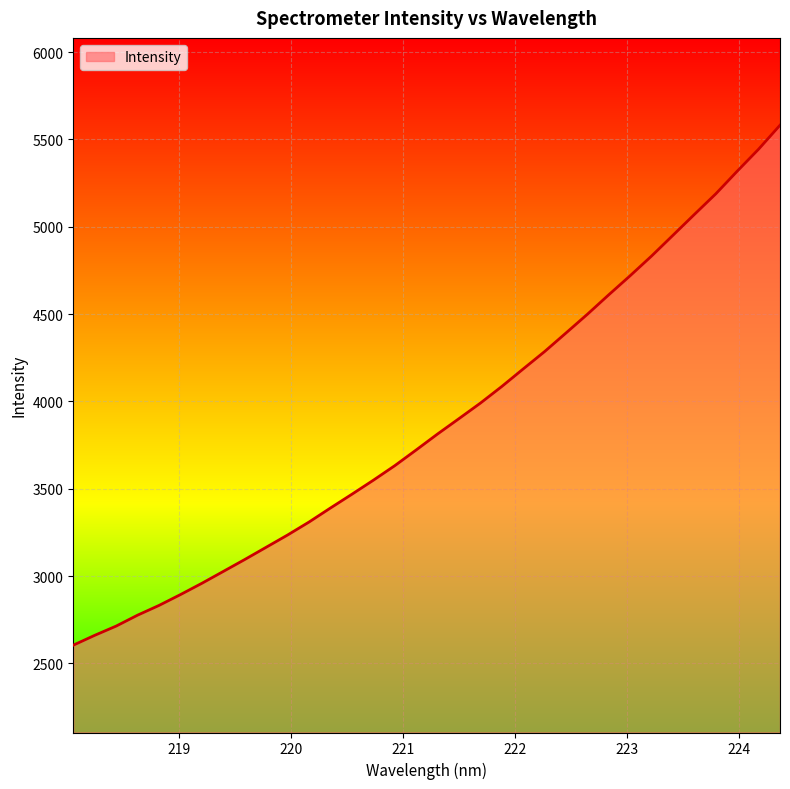

What is the smallest value displayed?

2604.4